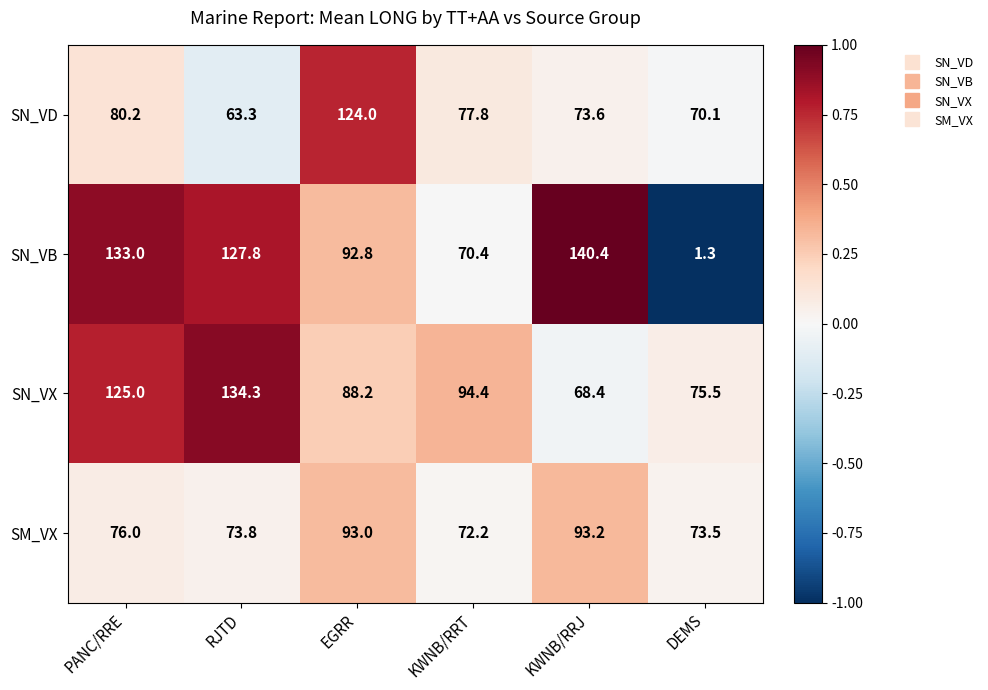

What is the greatest value displayed?

140.4